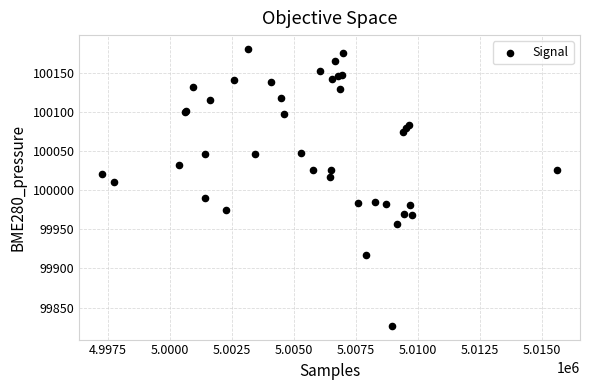

What Y value in the scatter plot is closest to 100003?

100010.6